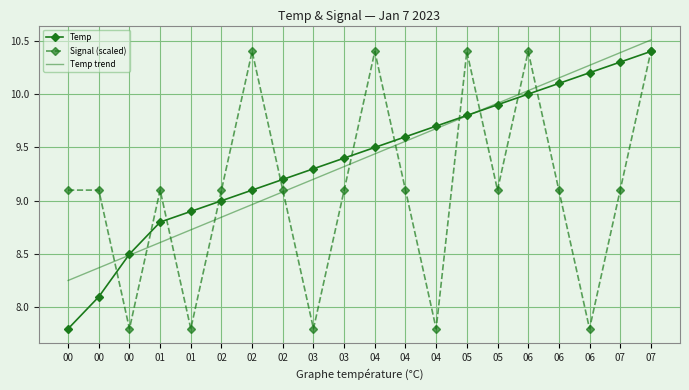

What are all the series names shown in the legend?

Temp, Signal (scaled), Temp trend